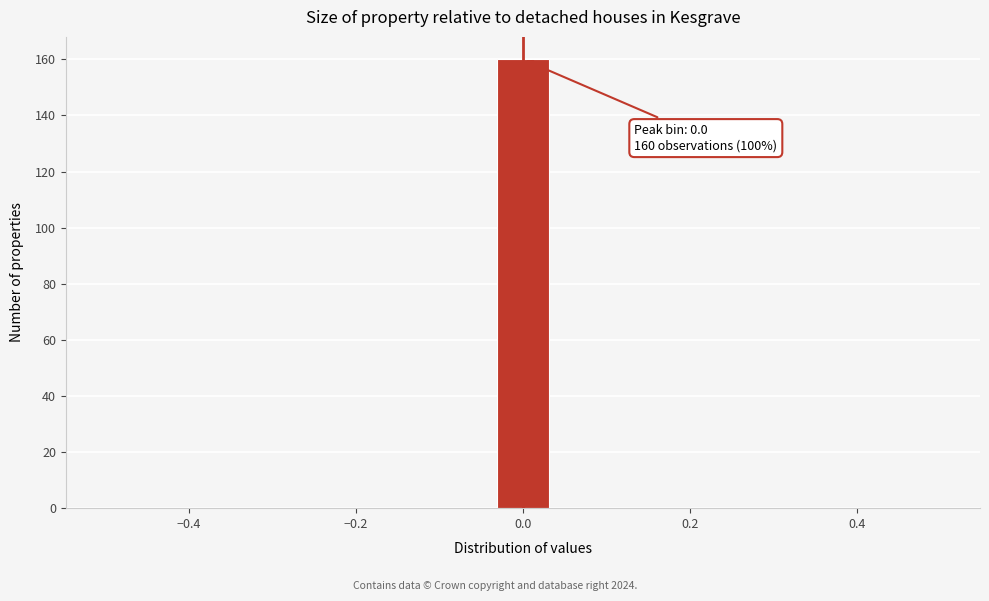

Read against the x-axis, roughly where is the centre of the tallest bar?

0.00